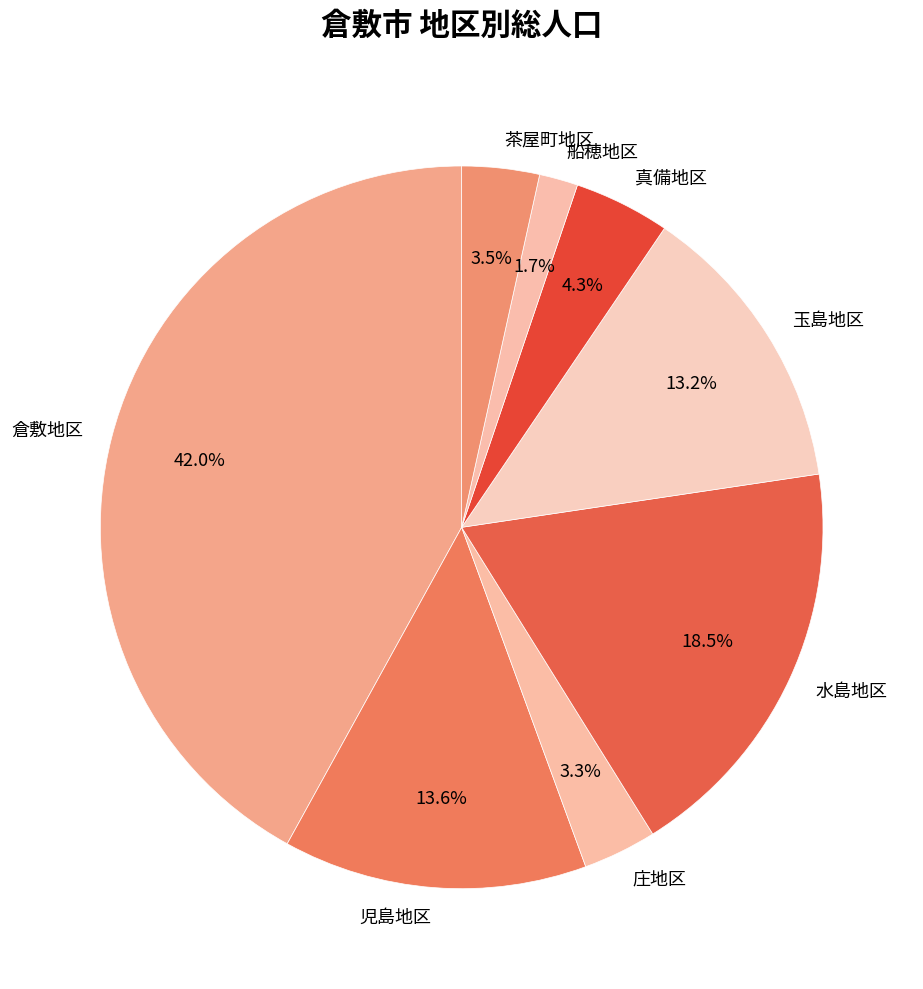

To the nearest percent, what portion does 真備地区 represent?

4%